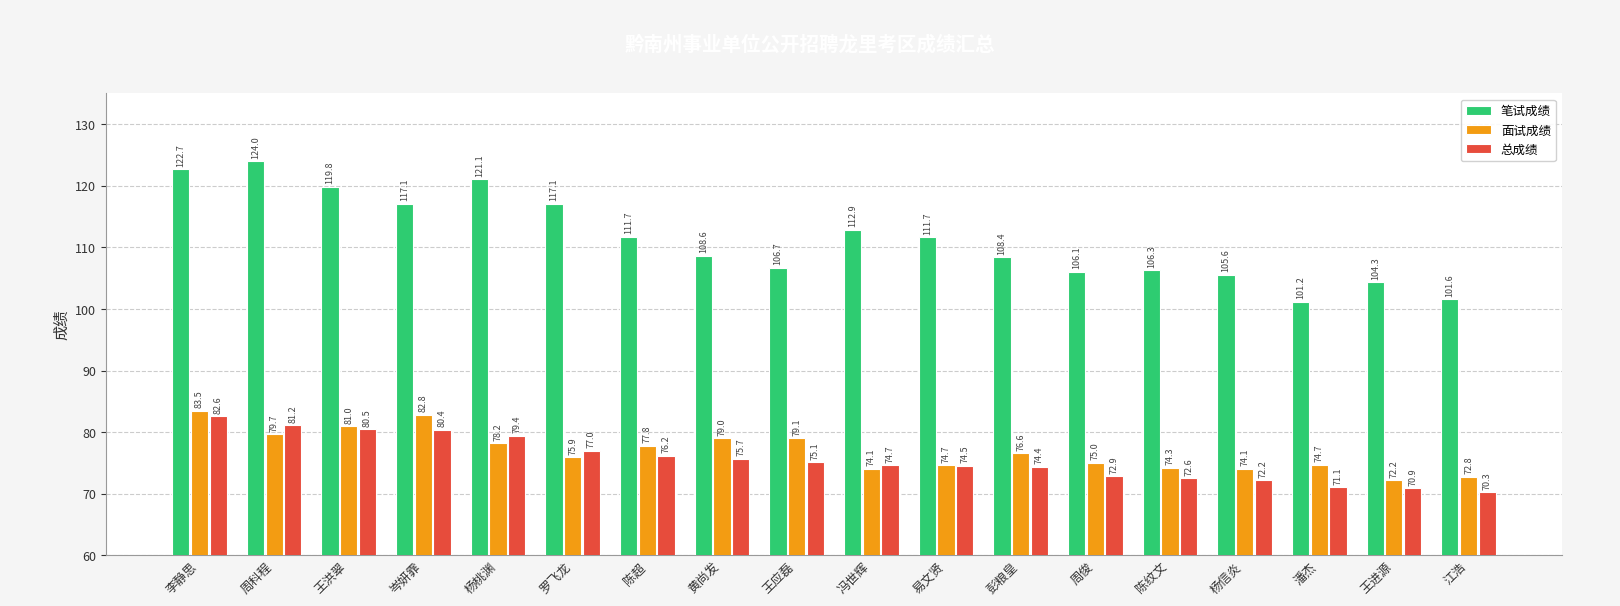

What is the smallest value displayed?

70.3